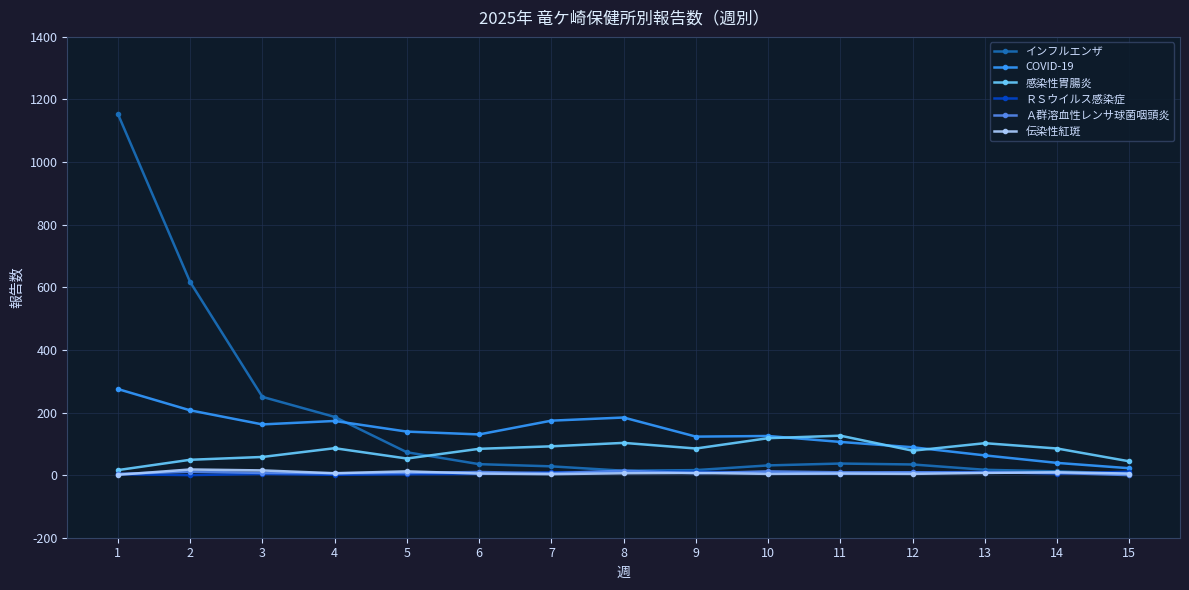

What is the sum of all COVID-19 values?

2011